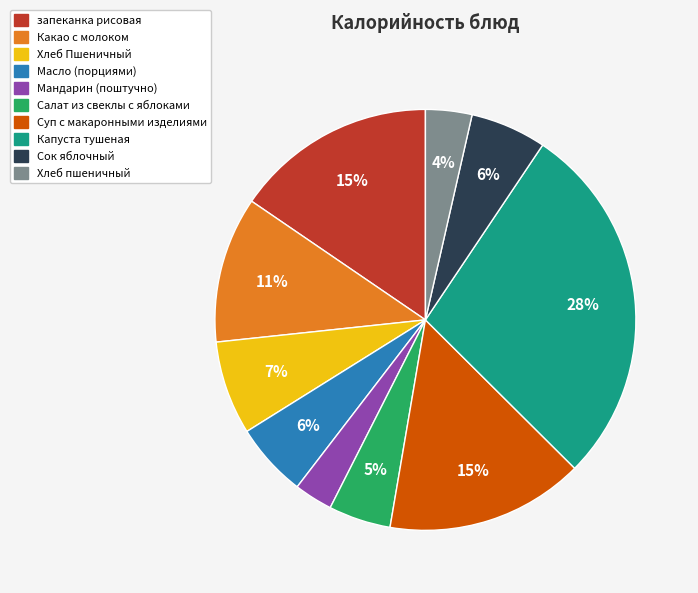

Does any single category account for the majority?

No